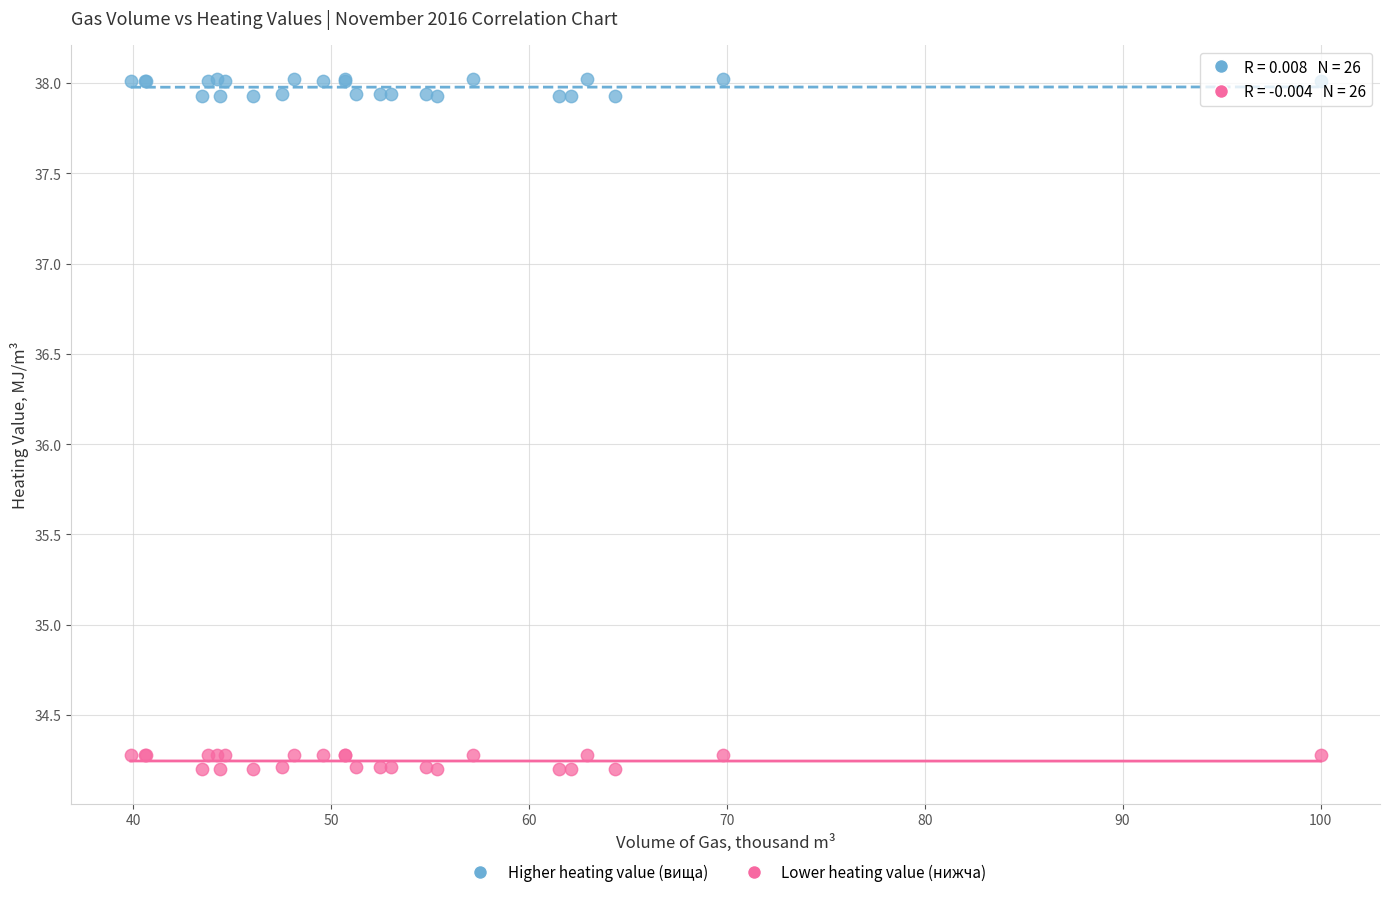

Which series reaches the maximum Y coordinate?

Higher heating value (вища)